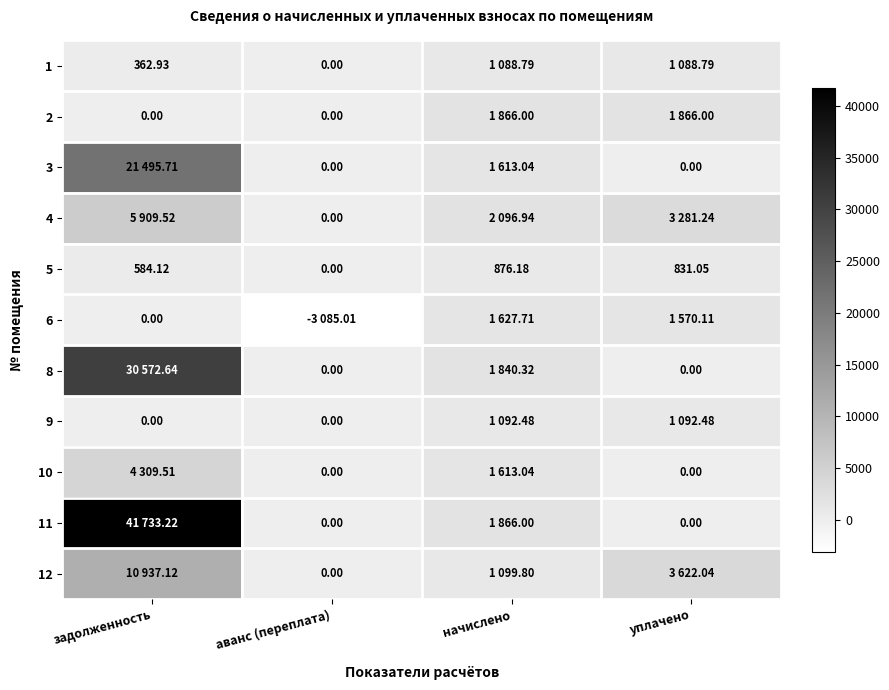

At which label does 5 reach its peak?

начислено